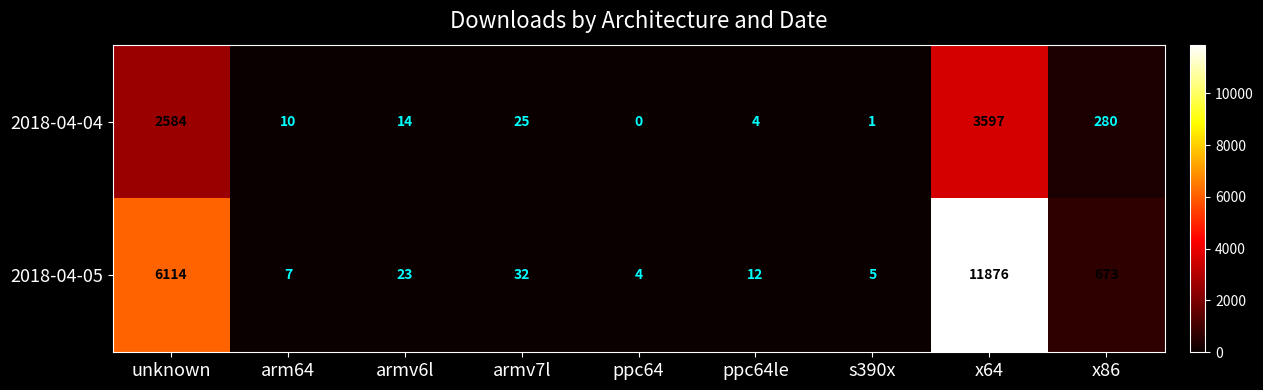

How many data points does each series have?

9